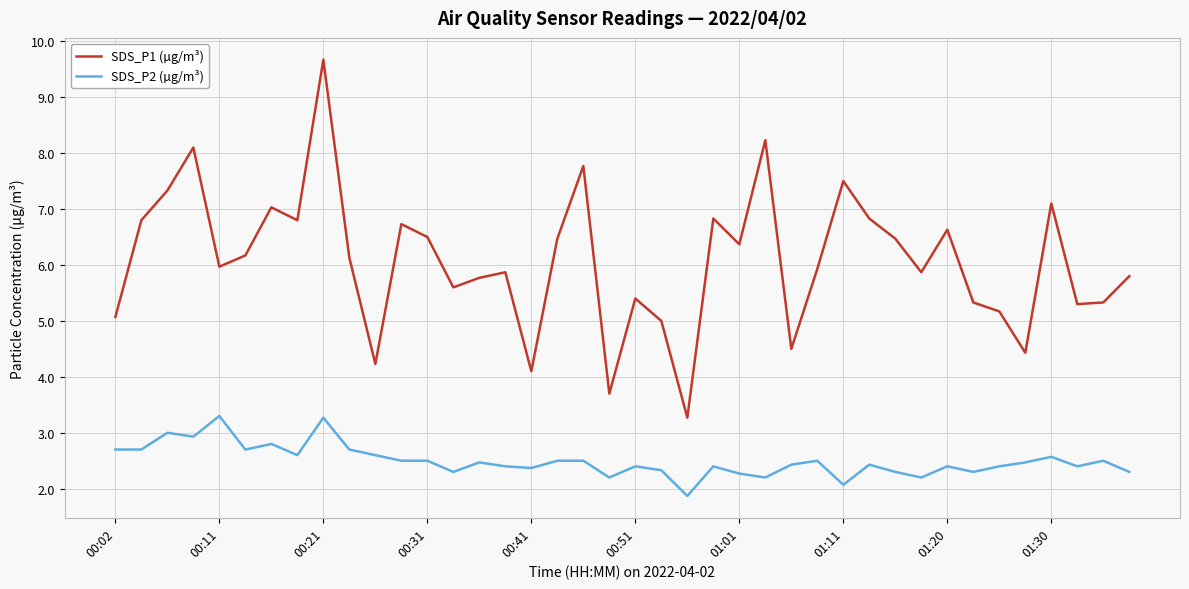

How many values in the SDS_P2 (µg/m³) series are below 2?

1